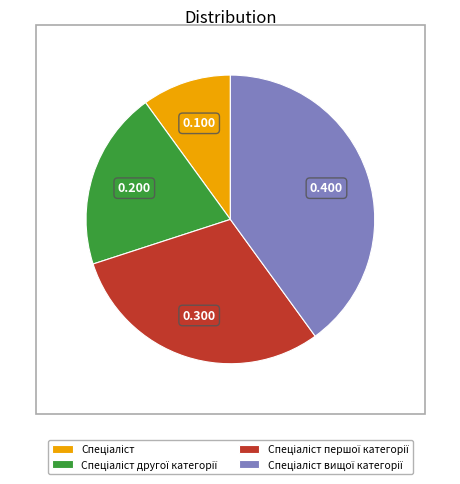

Is there a majority slice in this chart?

No